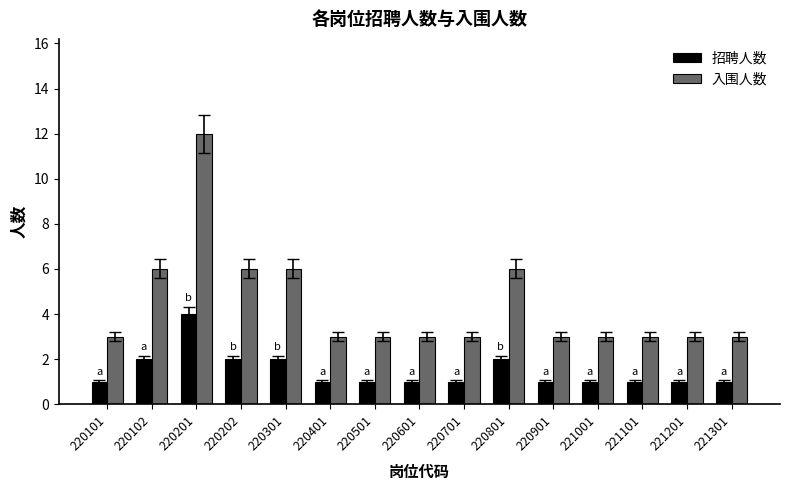

At 220101, list the series in order from smallest to largest.

招聘人数, 入围人数